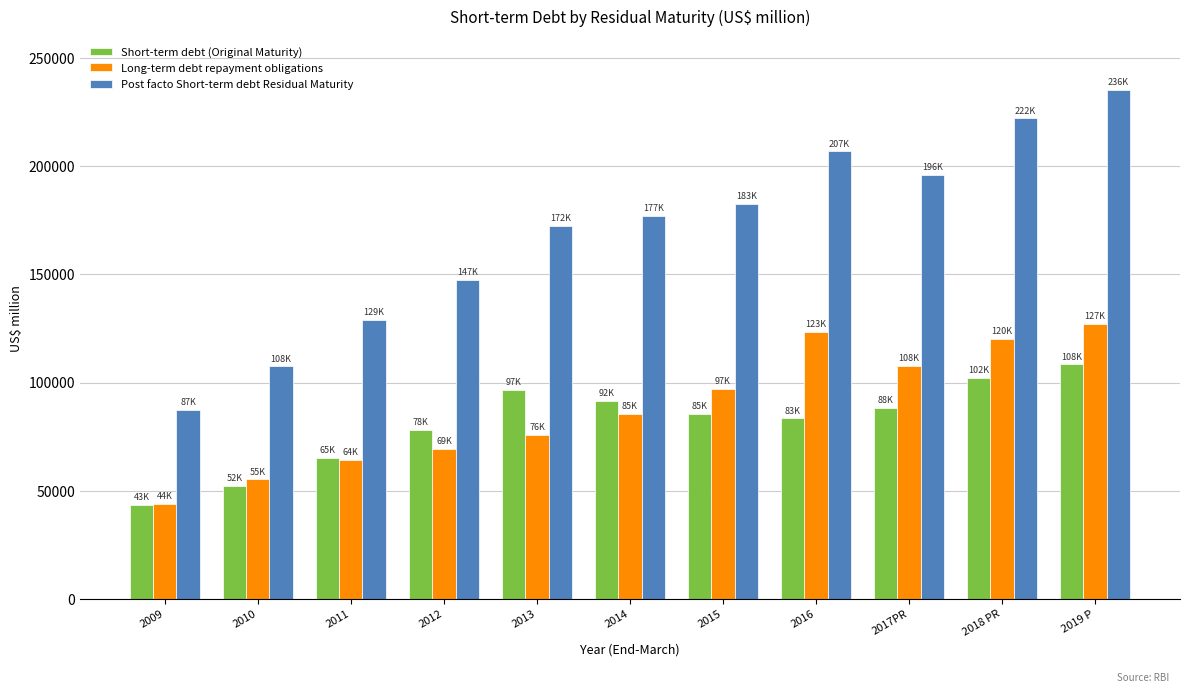

Reading right to left, list all the values displayed in this chart.

Short-term debt (Original Maturity): 2019 P=108415.5	2018 PR=102173.0	2017PR=88124.5	2016=83374.0	2015=85498.0	2014=91678.0	2013=96697.0	2012=78179.0	2011=64990.0	2010=52329.0	2009=43313.0
Long-term debt repayment obligations: 2019 P=127104.1	2018 PR=120038.8	2017PR=107872.0	2016=123499.0	2015=97186.0	2014=85347.0	2013=75646.0	2012=69232.0	2011=64072.0	2010=55171.0	2009=43900.0
Post facto Short-term debt Residual Maturity: 2019 P=235519.5	2018 PR=222211.0	2017PR=195996.5	2016=206873.0	2015=182684.0	2014=177025.0	2013=172343.0	2012=147411.0	2011=129062.0	2010=107500.0	2009=87213.0